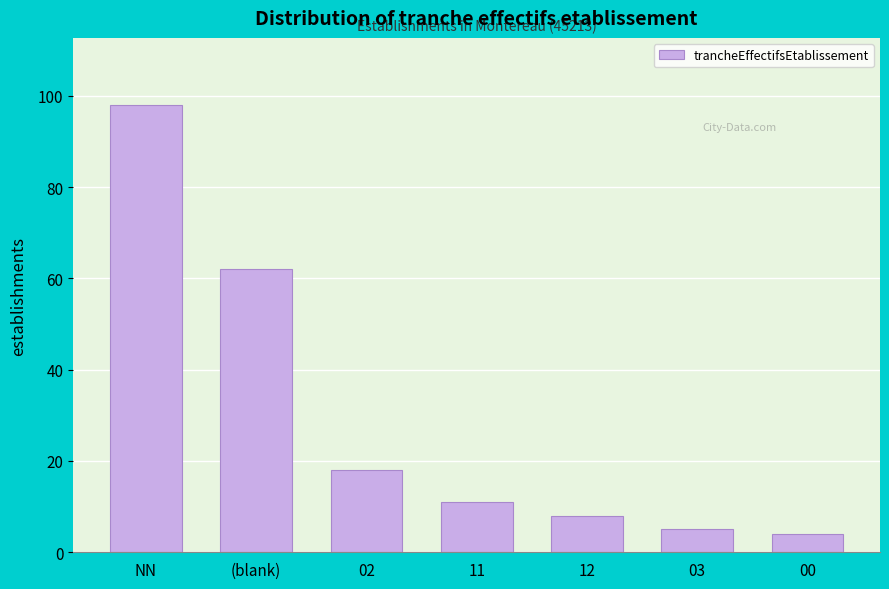

Reading right to left, extract all data points from this chart.

00=4	03=5	12=8	11=11	02=18	(blank)=62	NN=98